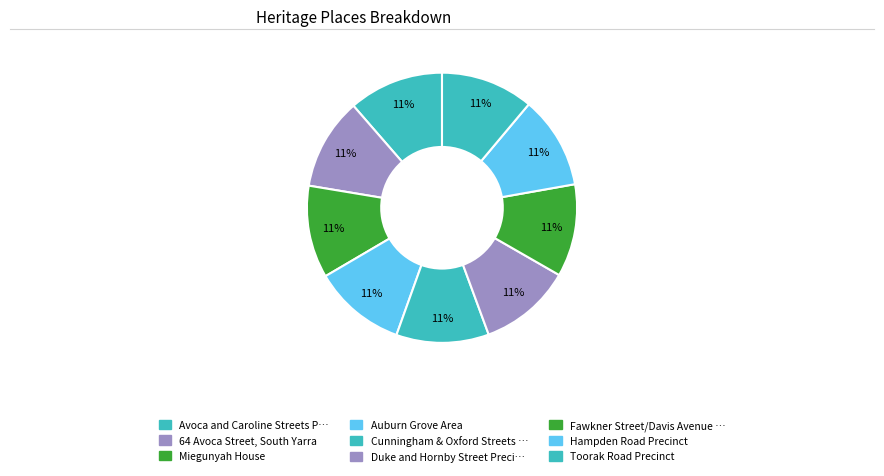

Does any single category account for the majority?

No